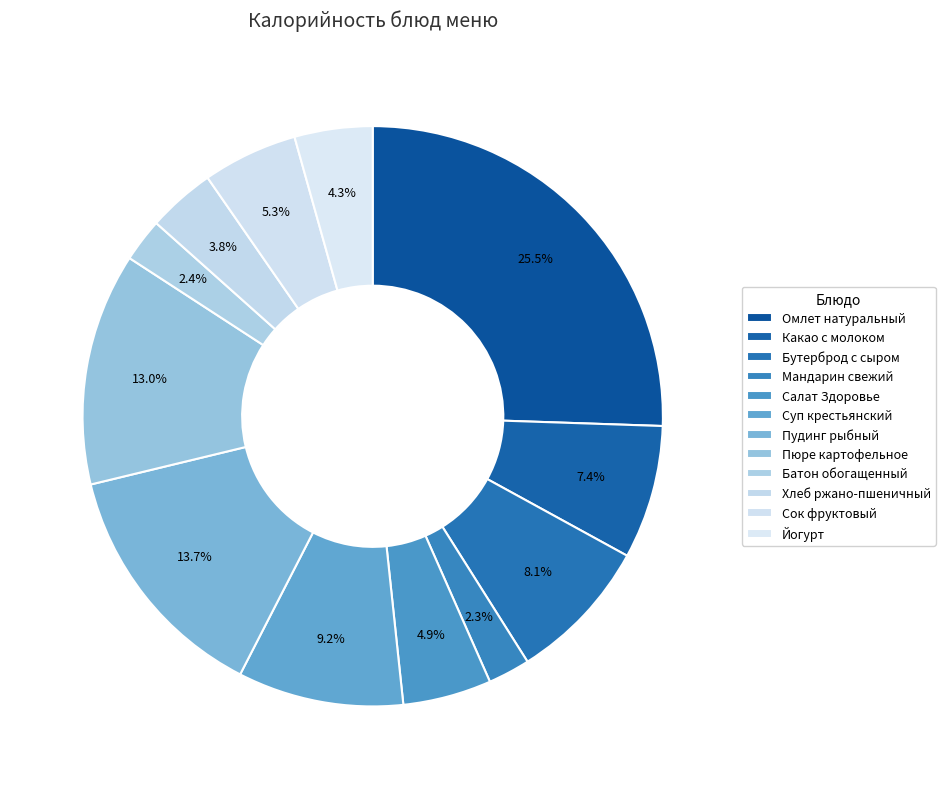

How many slices are in this pie chart?

12